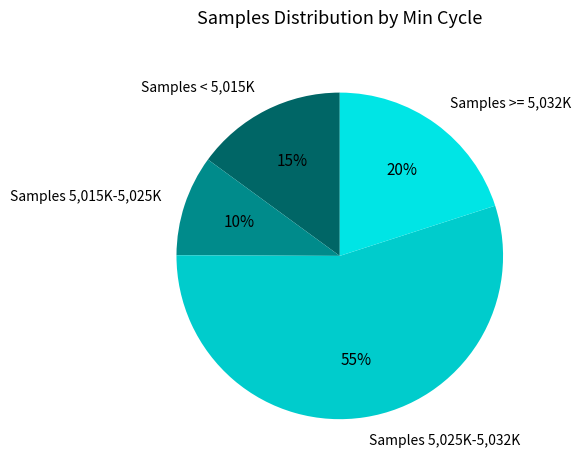

Is Samples < 5,015K the majority of the pie?

No